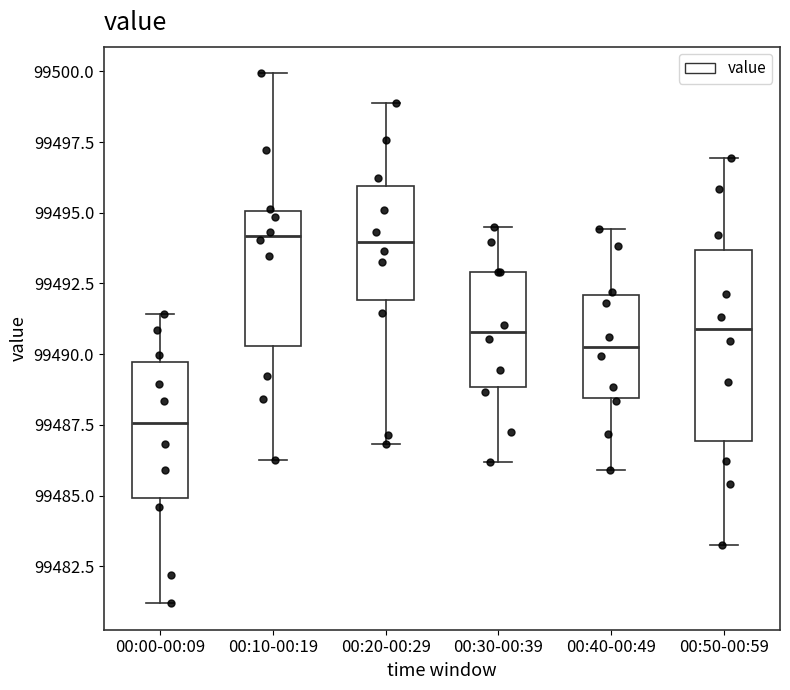

Where does the upper whisker of the box for 00:40-00:49 end on the y-axis? The values are not printed on the chart, so give them approximately, as read against the axis.

99494.5